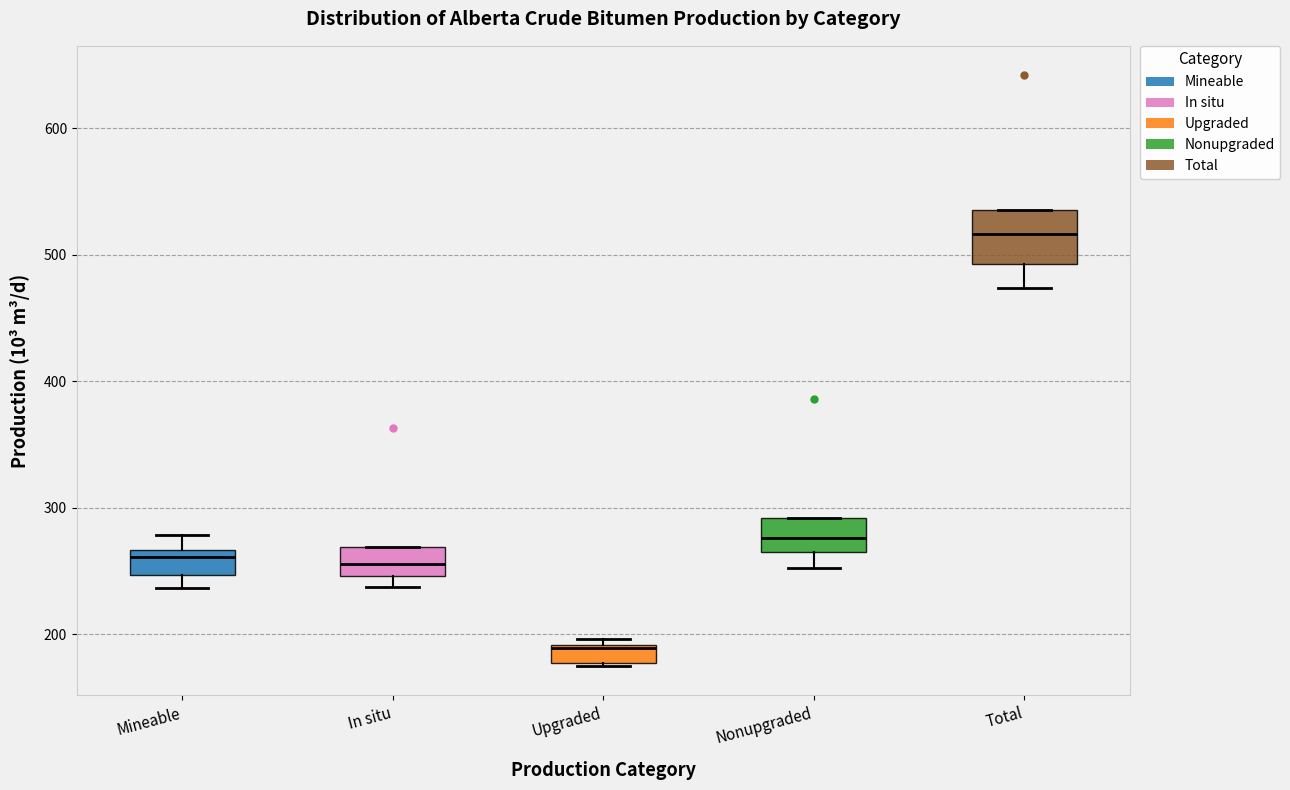

Comparing the boxes themselves (not the whiskers), which one is the tallest?

Total